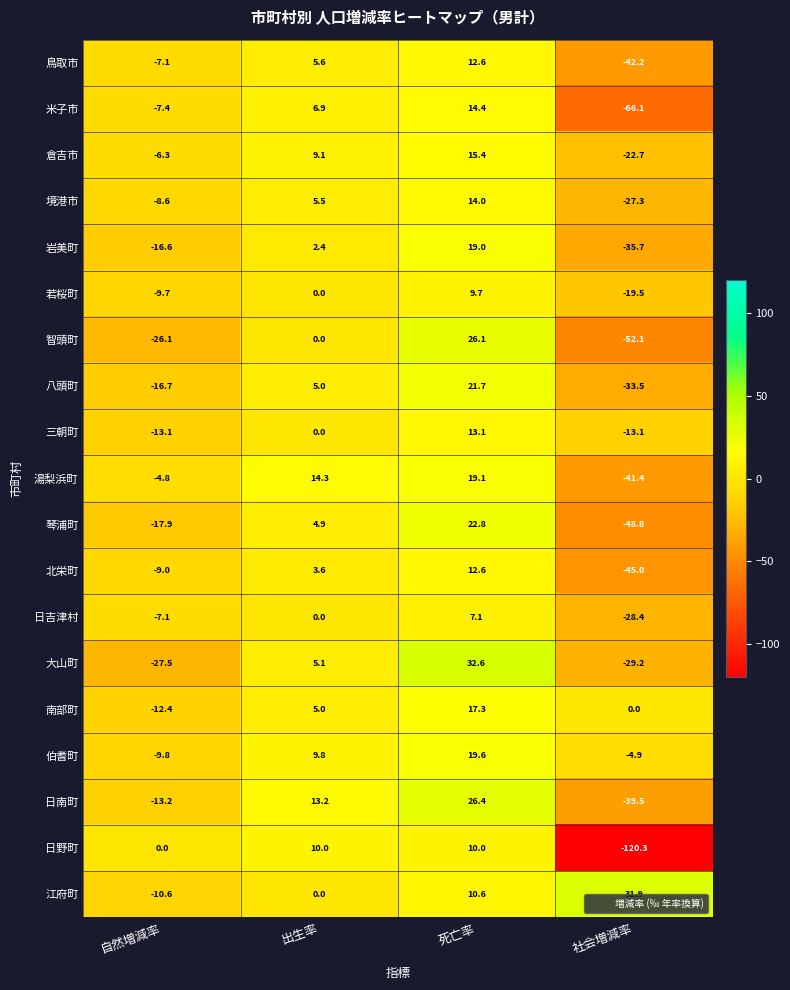

What is the lowest value of the 境港市 series?

-27.3